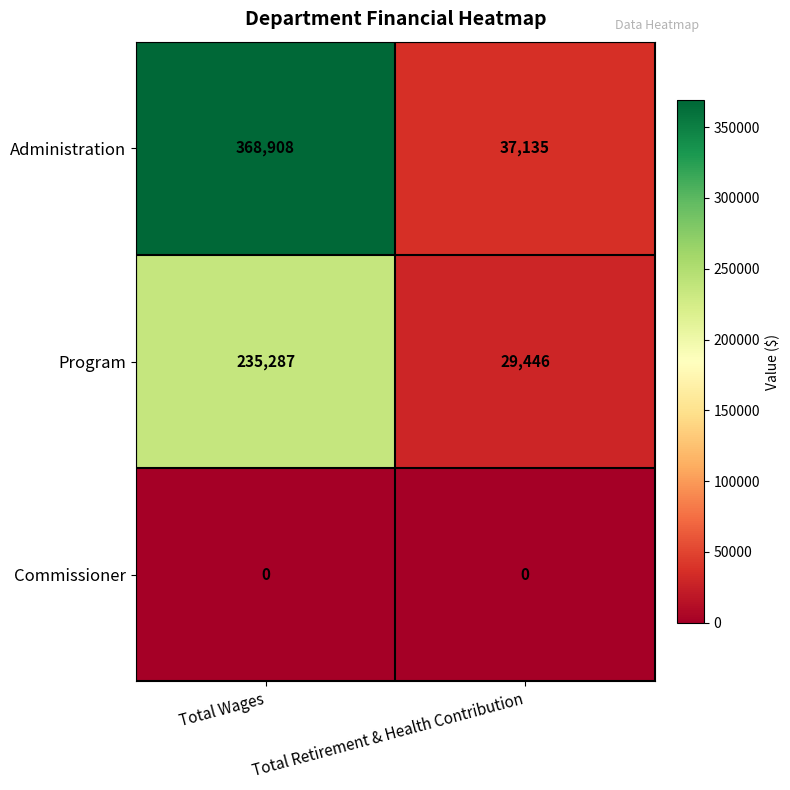

At which label is Administration closest to 203021?

Total Retirement & Health Contribution